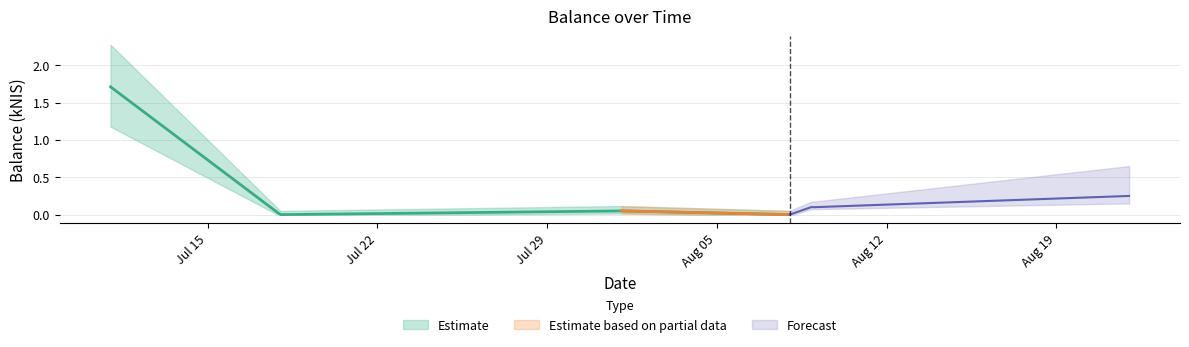

What position from the left is 2024-08-01?

3